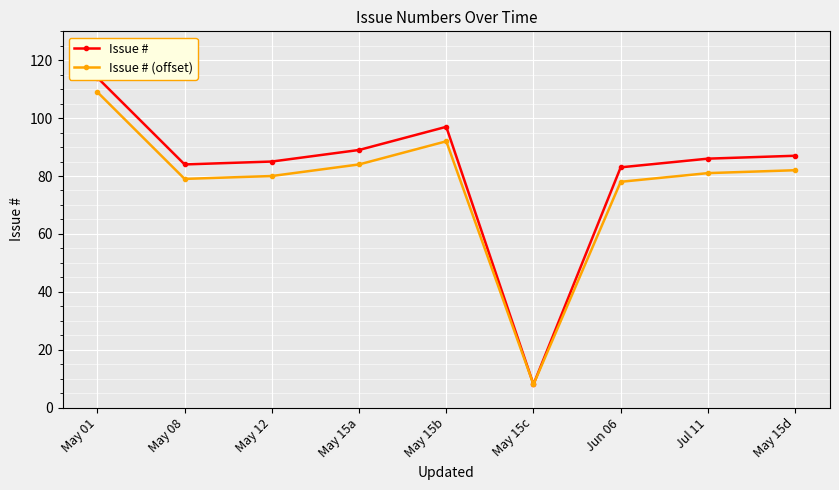

What is the total value across all series at Jun 06?

161